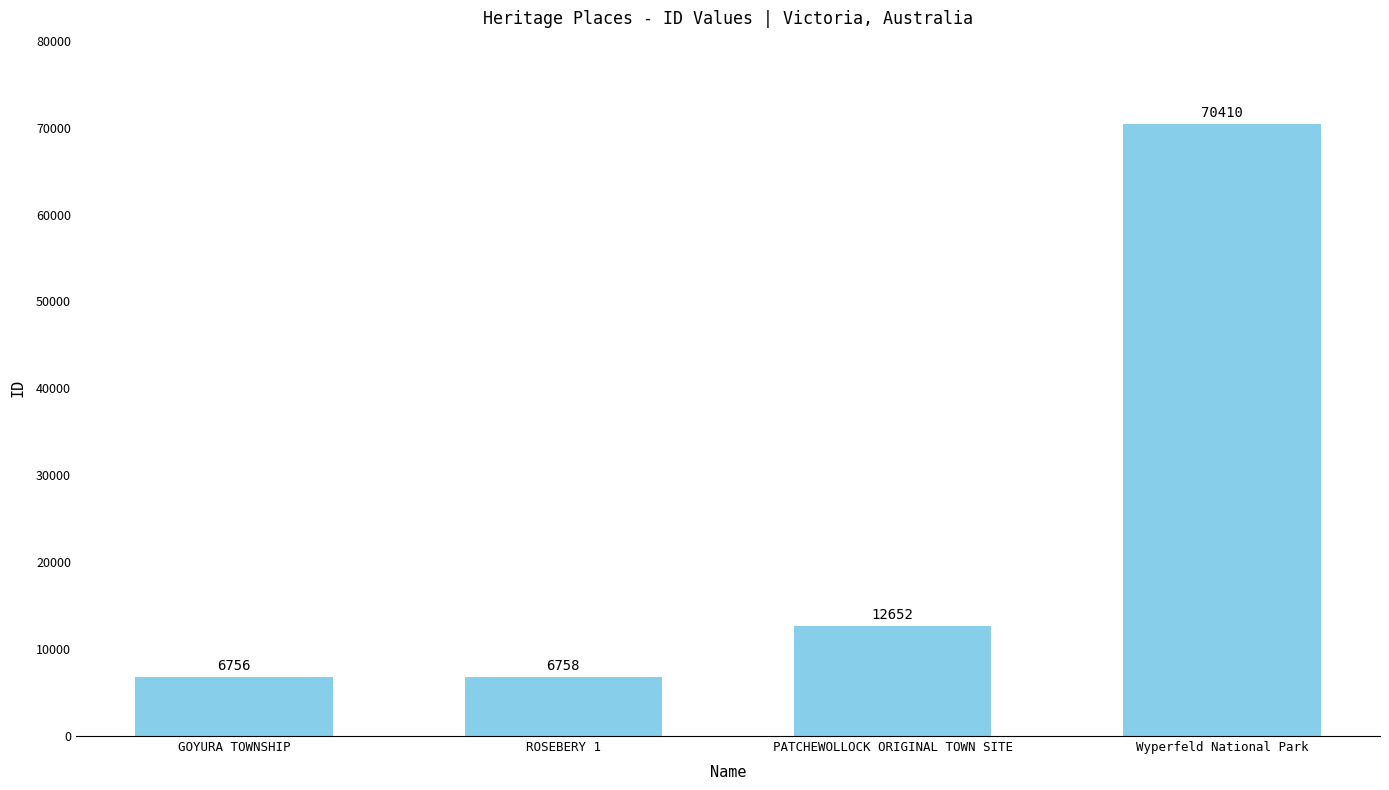

Does the chart contain any negative values?

No